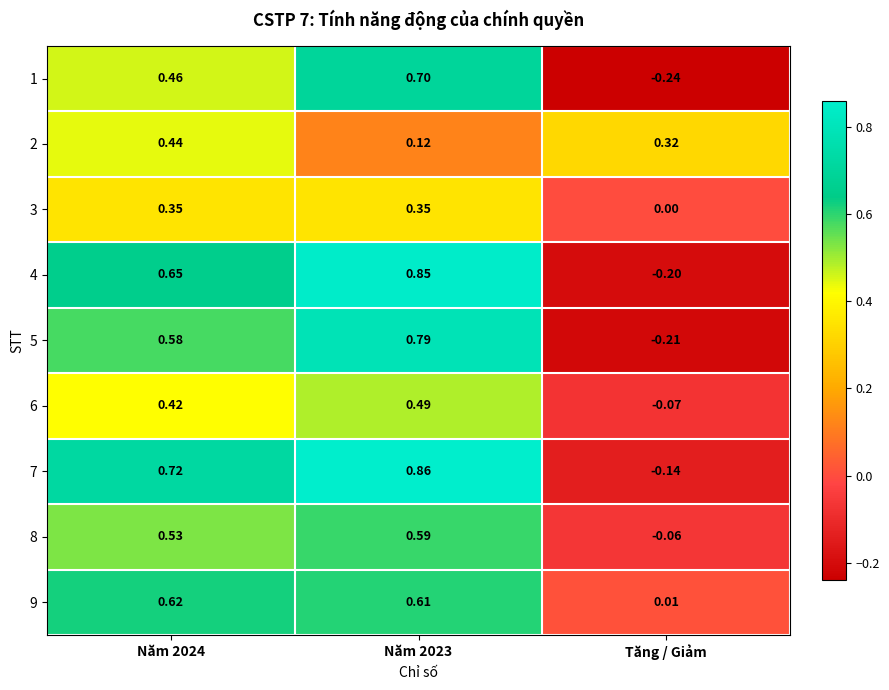

At Năm 2024, list the series in order from smallest to largest.

3, 6, 2, 1, 8, 5, 9, 4, 7